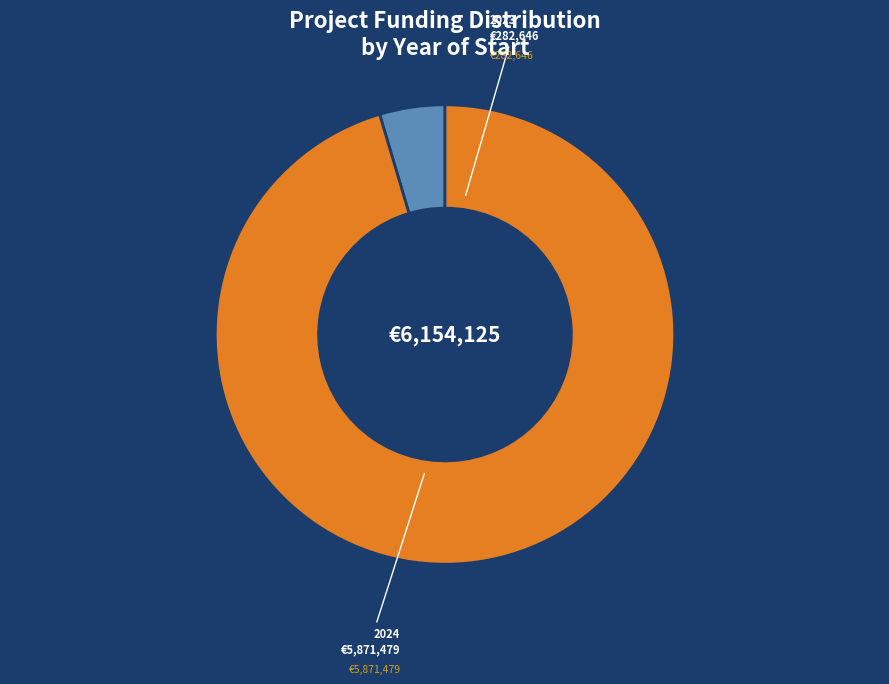

Approximately how many times larger is the value at 2024 compared to 2023?

20.8